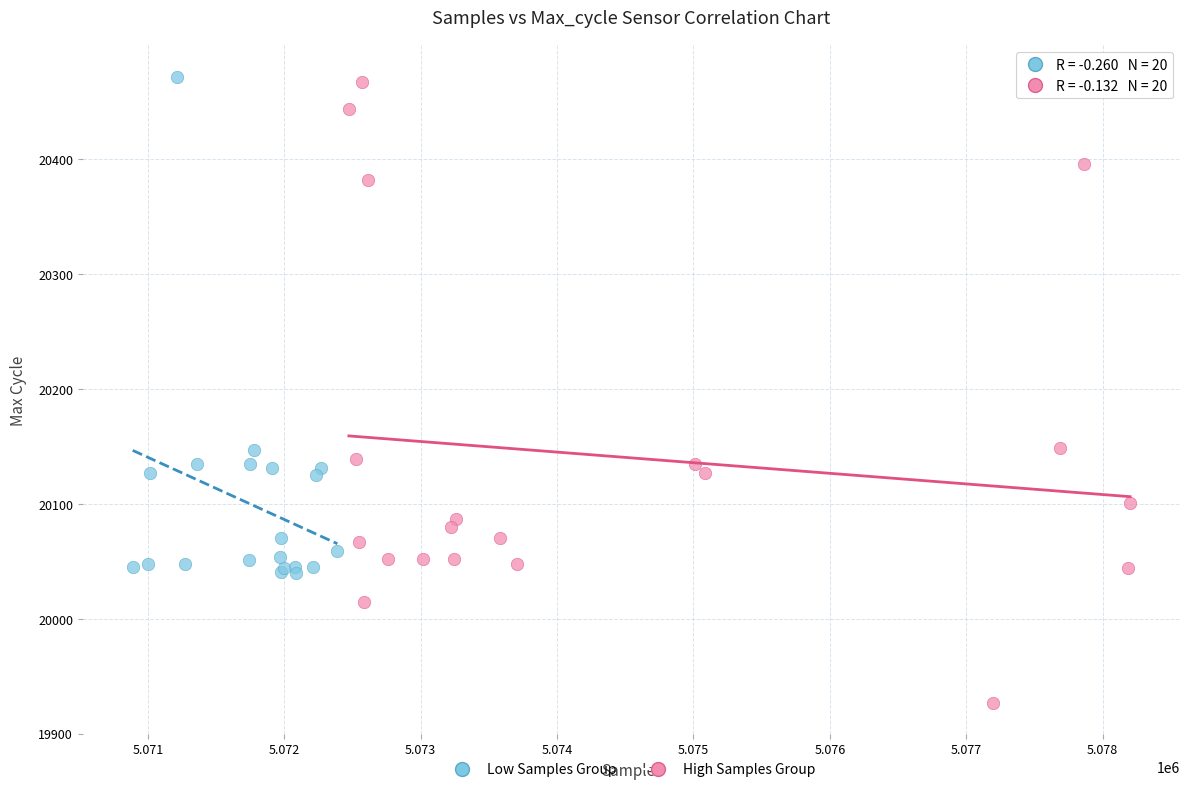

Which series reaches the minimum Y coordinate?

High Samples Group